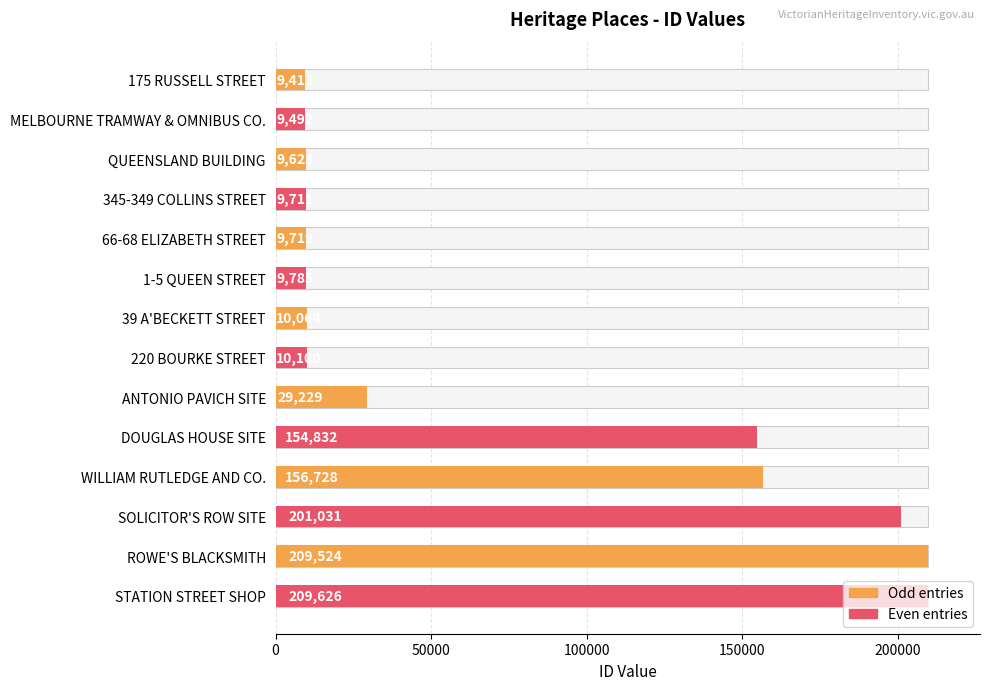

The value at QUEENSLAND BUILDING is 3710. True or false?

False